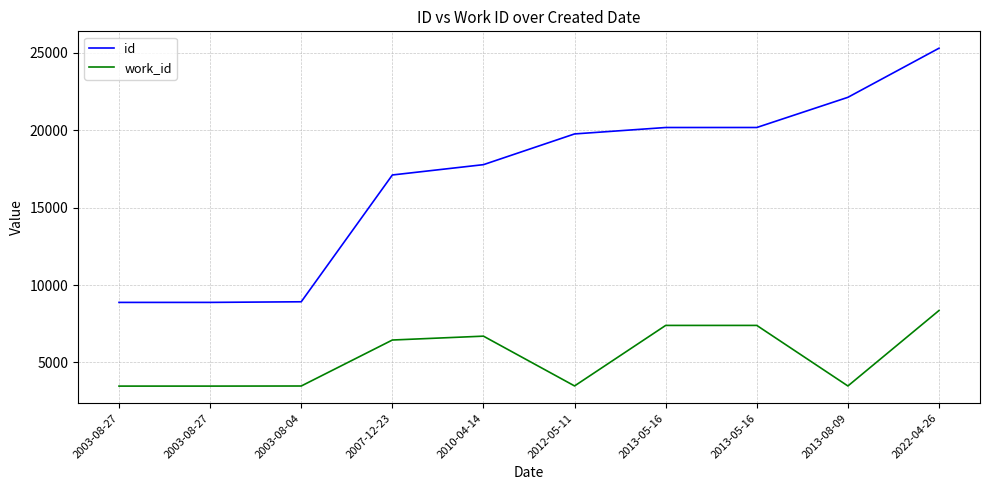

The work_id series shows 6696 at 2010-04-14. True or false?

True